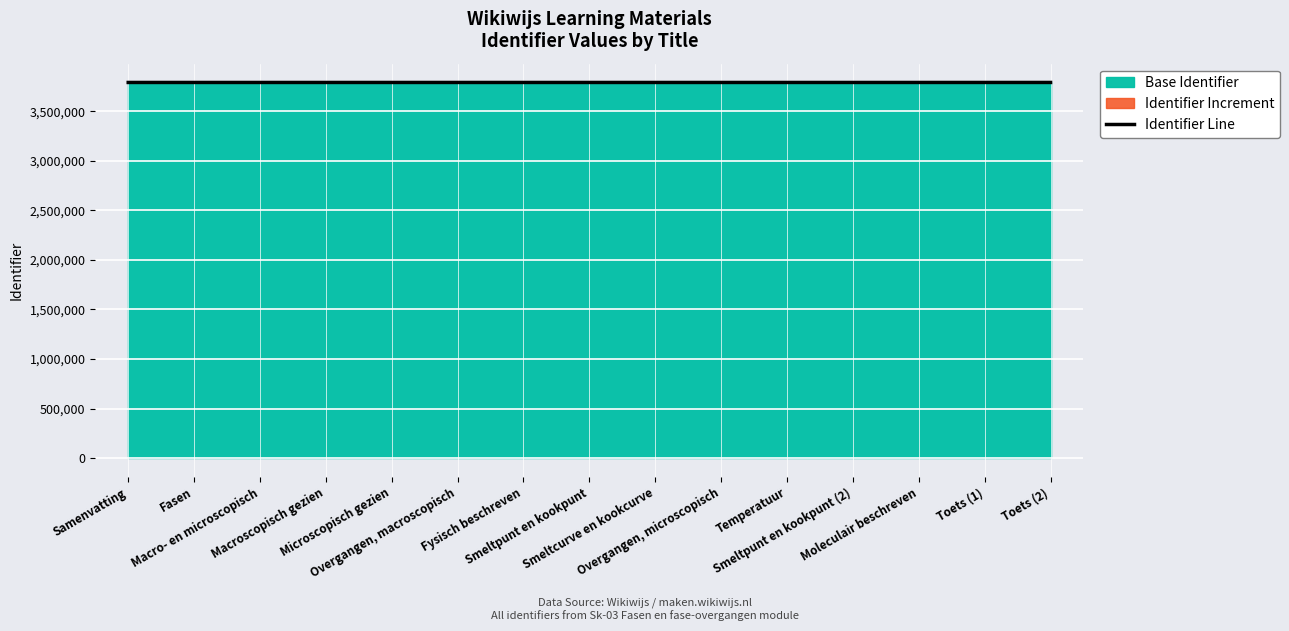

Rank the categories by value from highest to lowest.

Toets (2), Toets (1), Moleculair beschreven, Smeltpunt en kookpunt (2), Temperatuur, Overgangen, microscopisch, Smeltcurve en kookcurve, Smeltpunt en kookpunt, Fysisch beschreven, Overgangen, macroscopisch, Microscopisch gezien, Macroscopisch gezien, Macro- en microscopisch, Fasen, Samenvatting